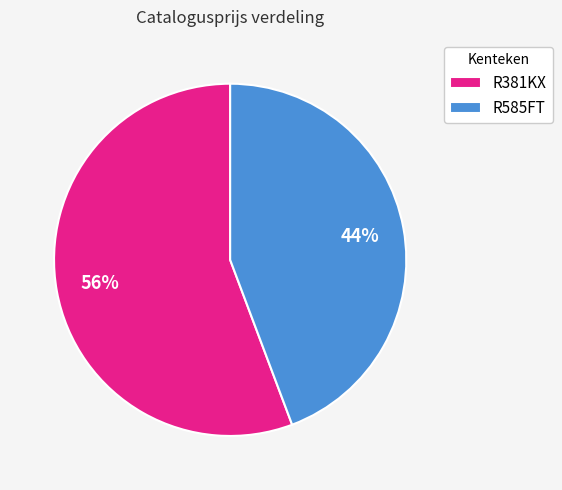

Does R381KX account for over 50% of the chart?

Yes